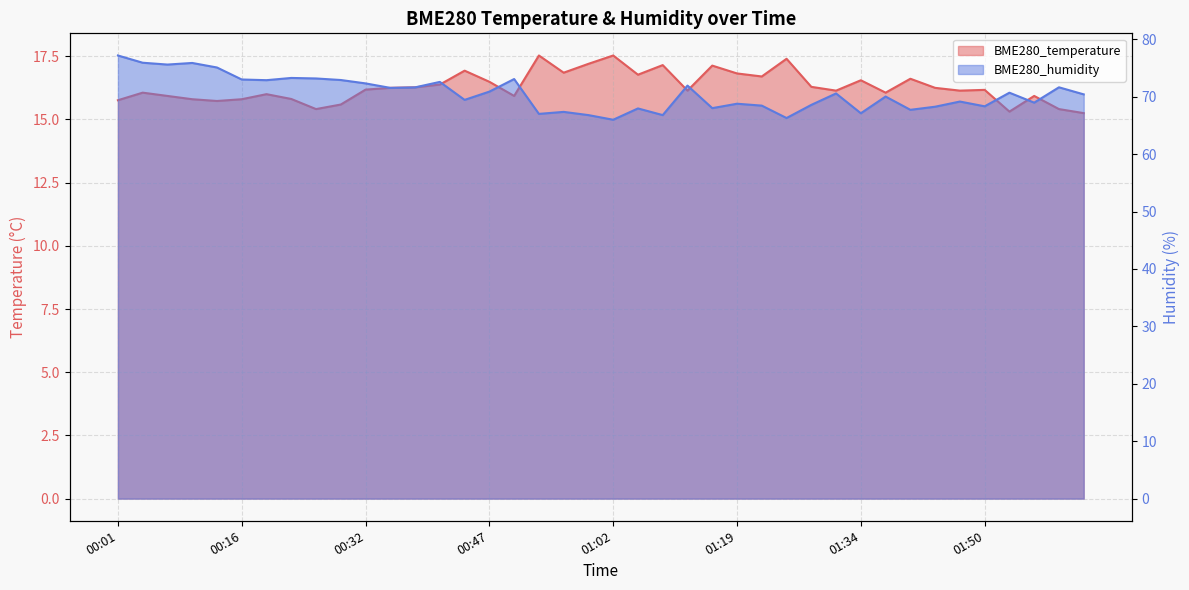

What position from the right is 00:13?

36